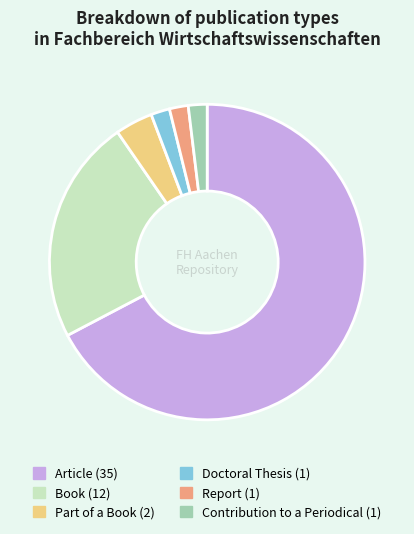

What is the largest slice in the pie chart?

Article